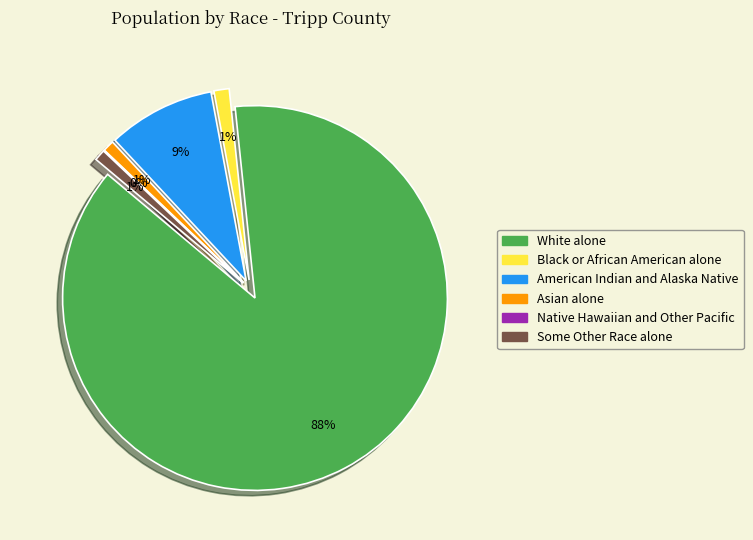

Which category has the biggest portion of the pie?

White alone